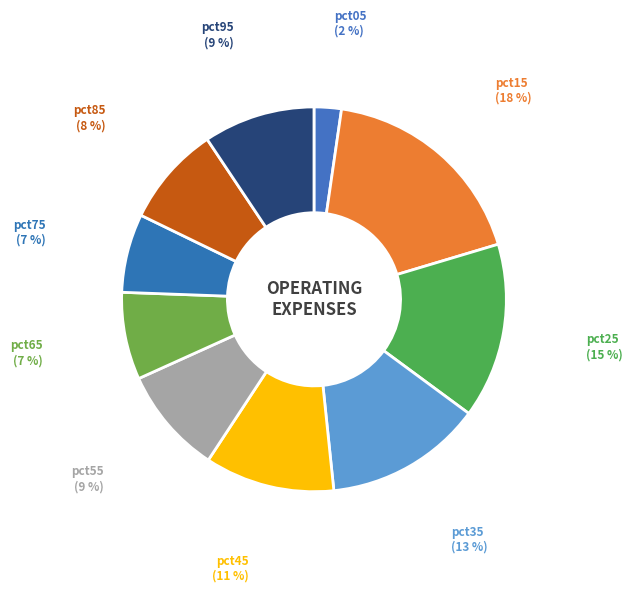

Which slice is the smallest?

pct05